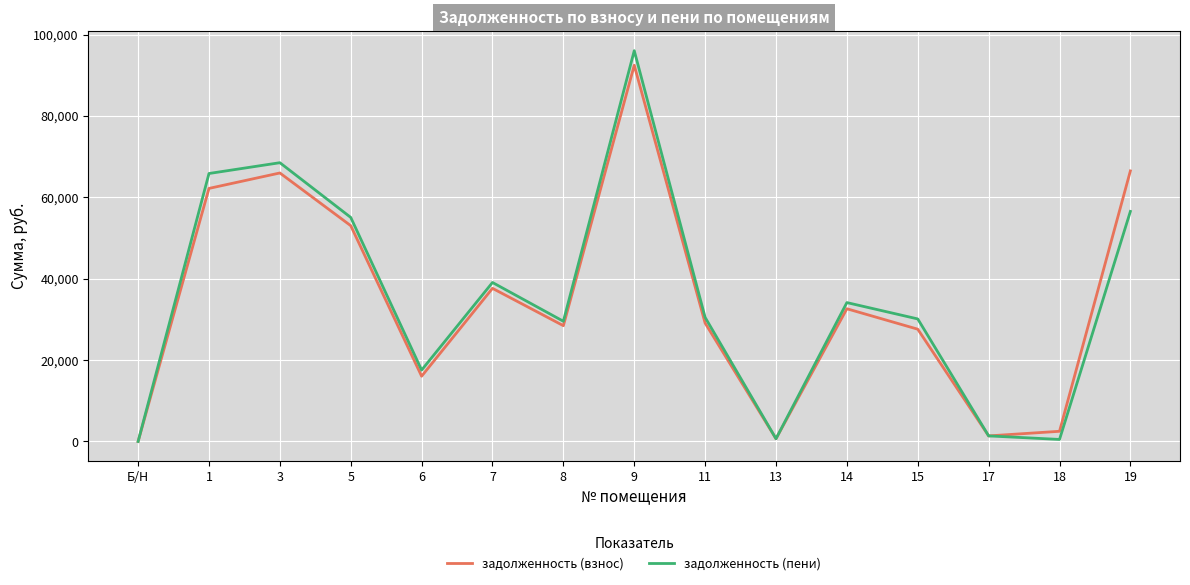

Which series changed the most between 3 and 13?

задолженность (пени)